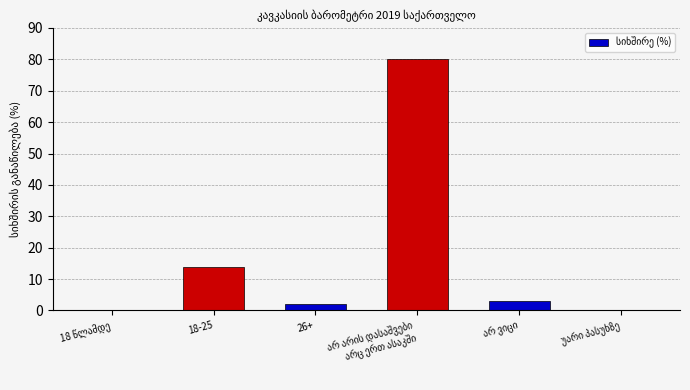

What is the greatest value displayed?

80